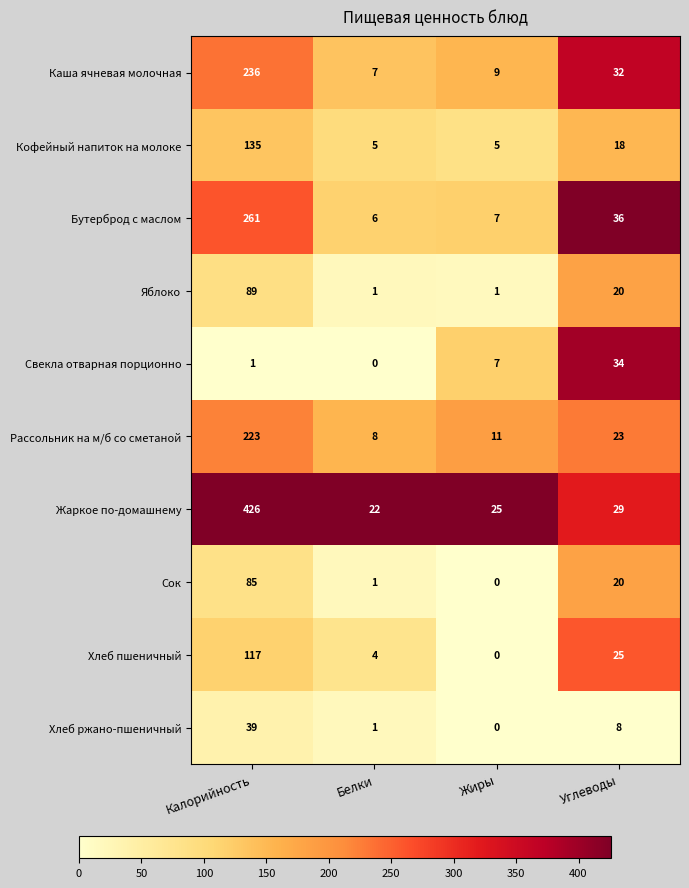

How many distinct data groups are displayed?

10